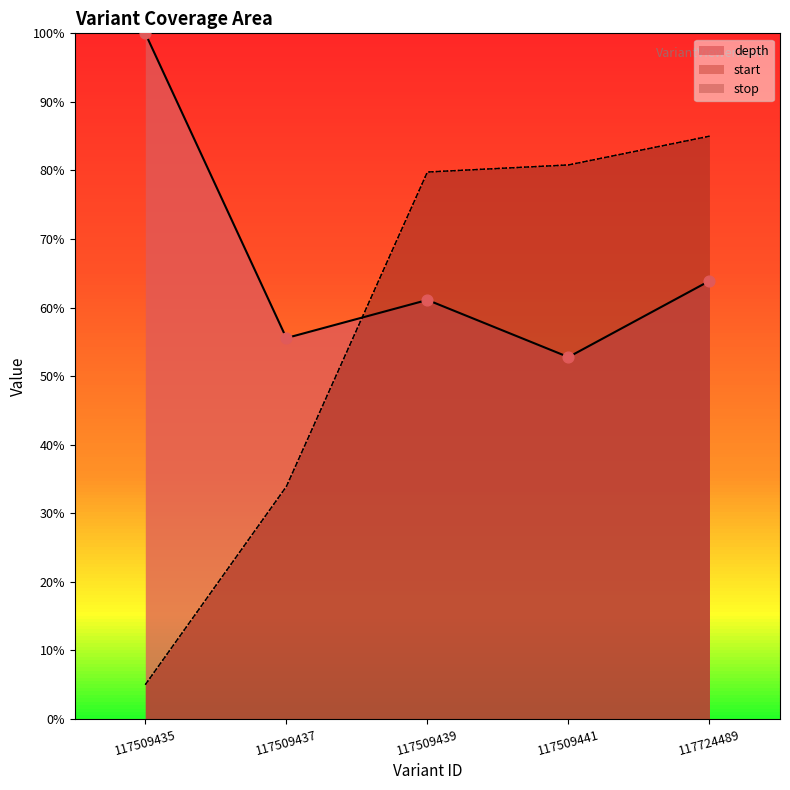

Which series contains the lowest Y value?

start